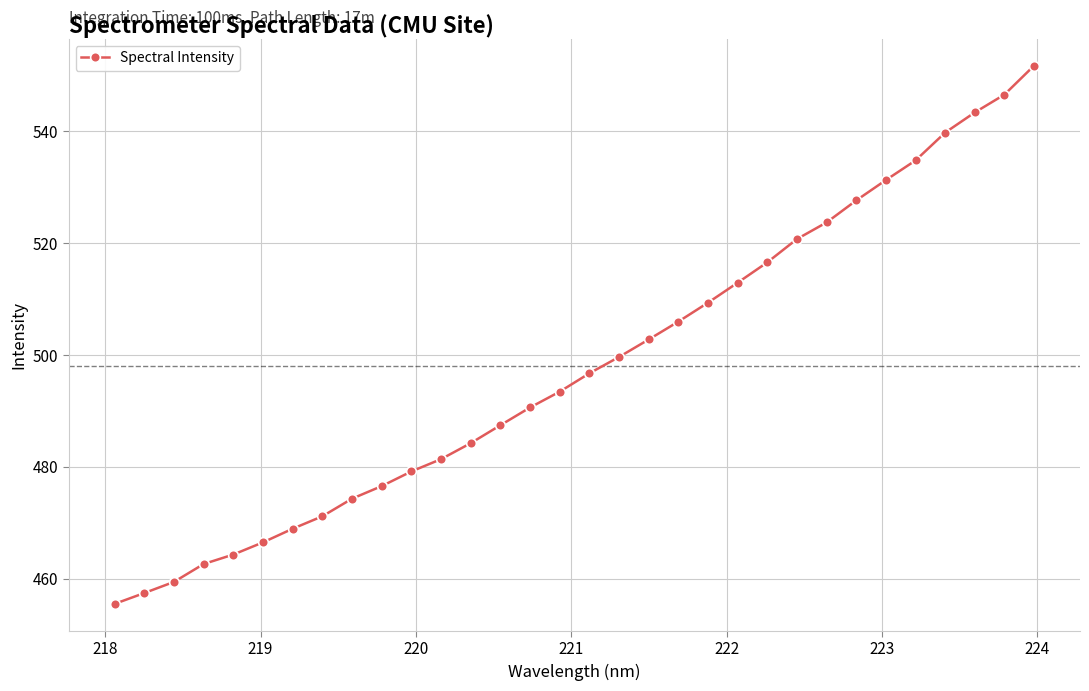

What is the value of the 15th point from the left?

490.6